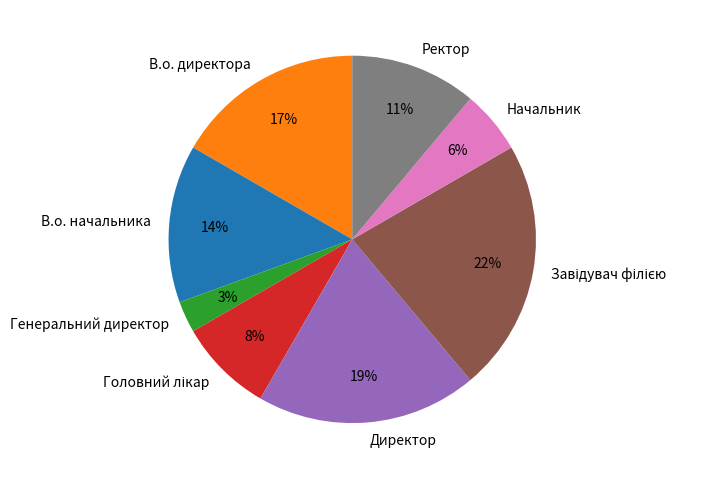

How many segments does this pie chart have?

8